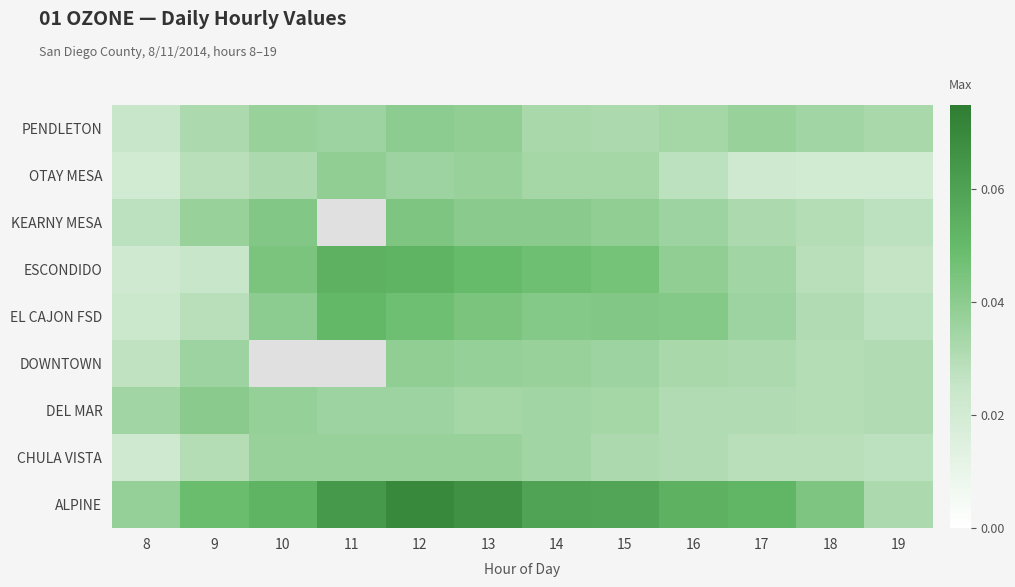

Which category has the highest value across all series?

12